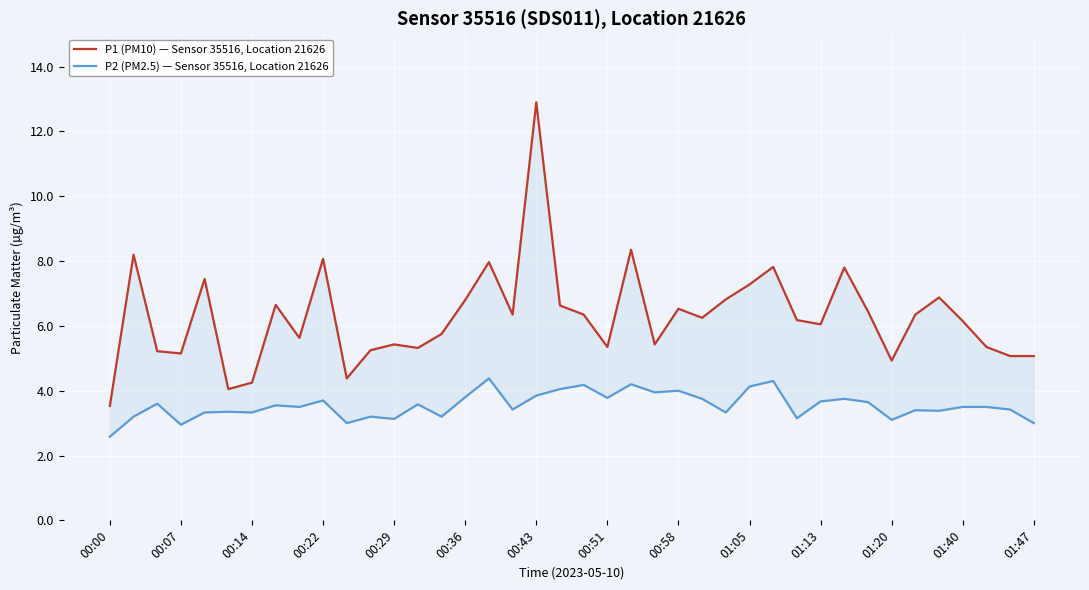

Which category has the lowest value in the P1 (PM10) — Sensor 35516, Location 21626 series?

00:00